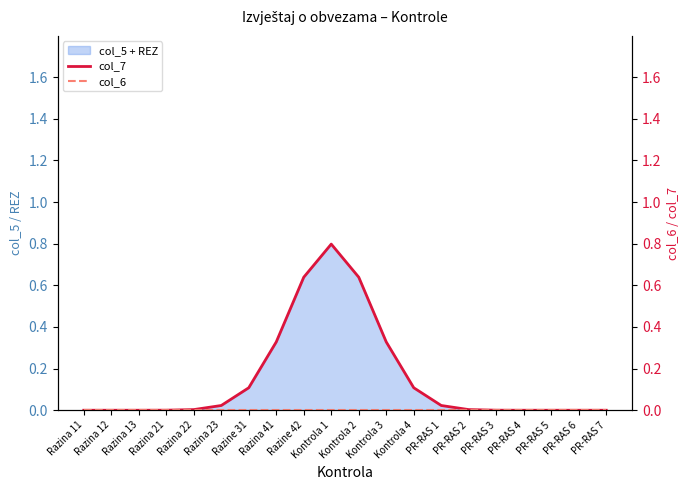

Rank the series by their maximum value, from highest to lowest.

col_7, col_6